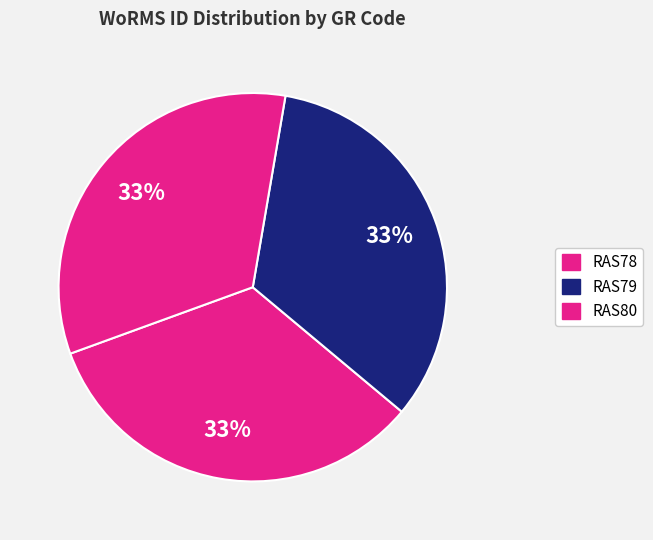

To the nearest percent, what is the average slice percentage?

33%